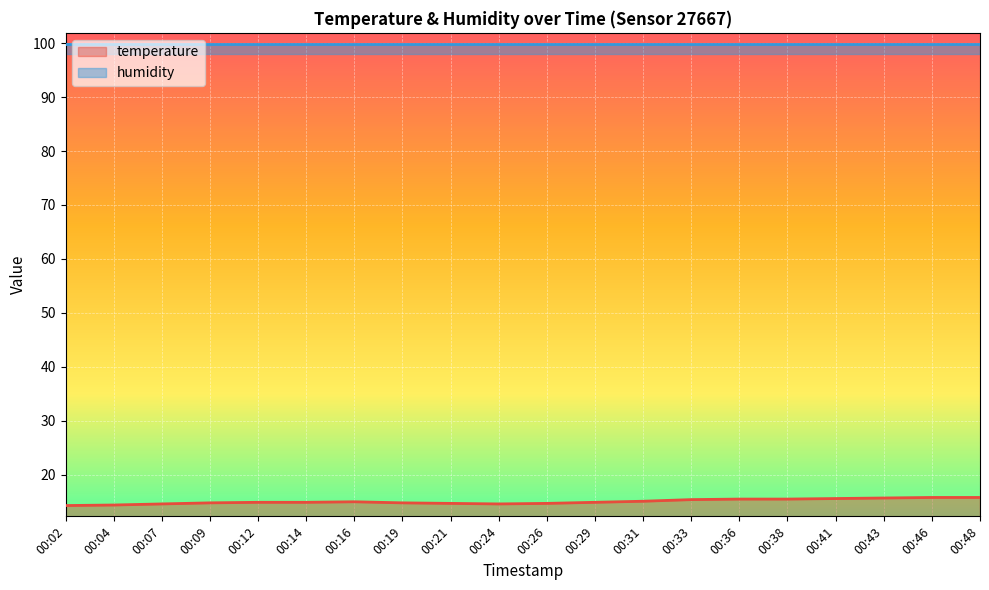

The value at 00:33 is 25.0. True or false?

False